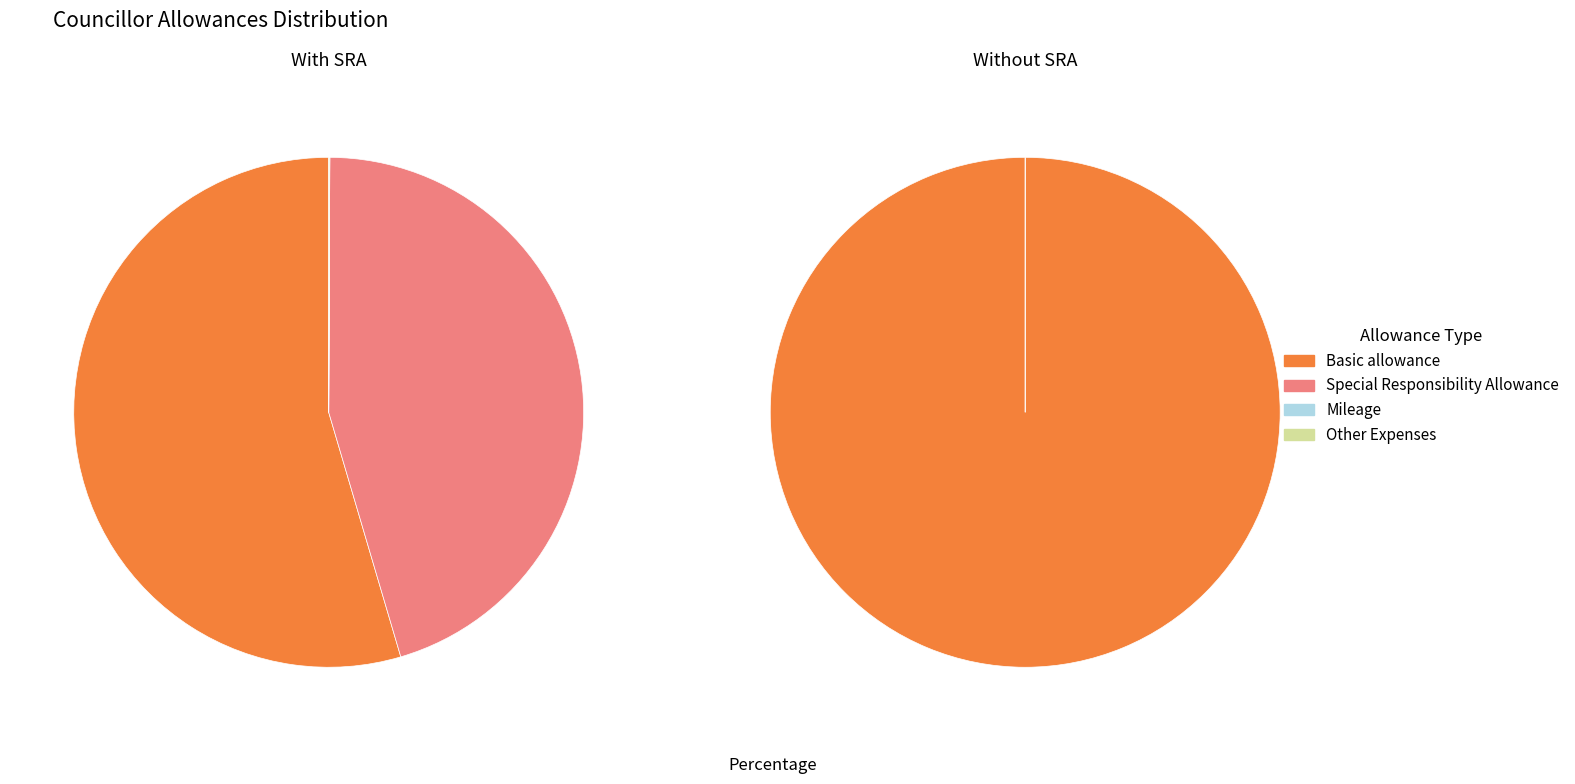

Do 19 and 15 together represent more than half of the pie?

No